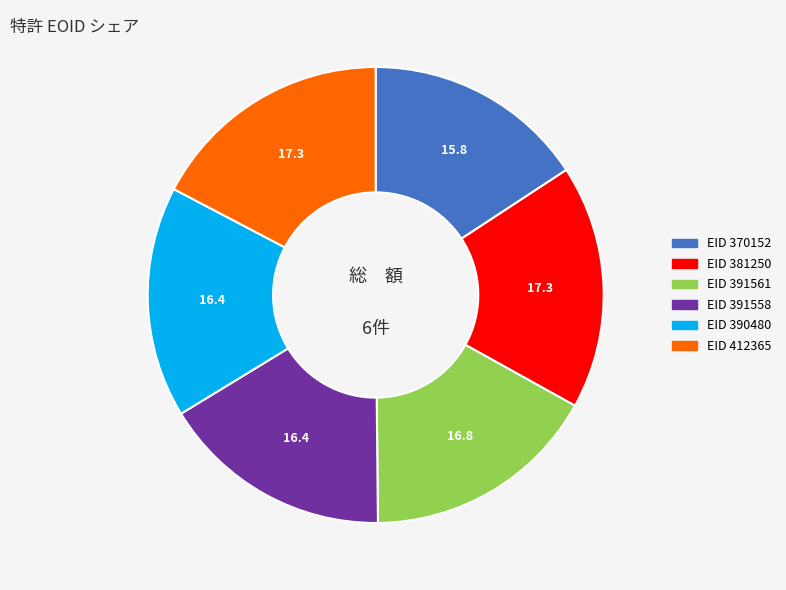

Is there any slice that represents more than half of the pie?

No